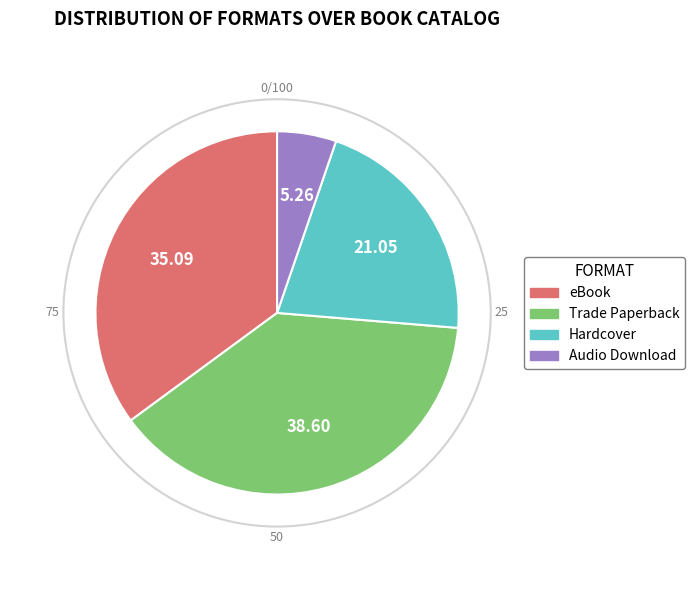

Do Audio Download and Hardcover together represent more than half of the pie?

No